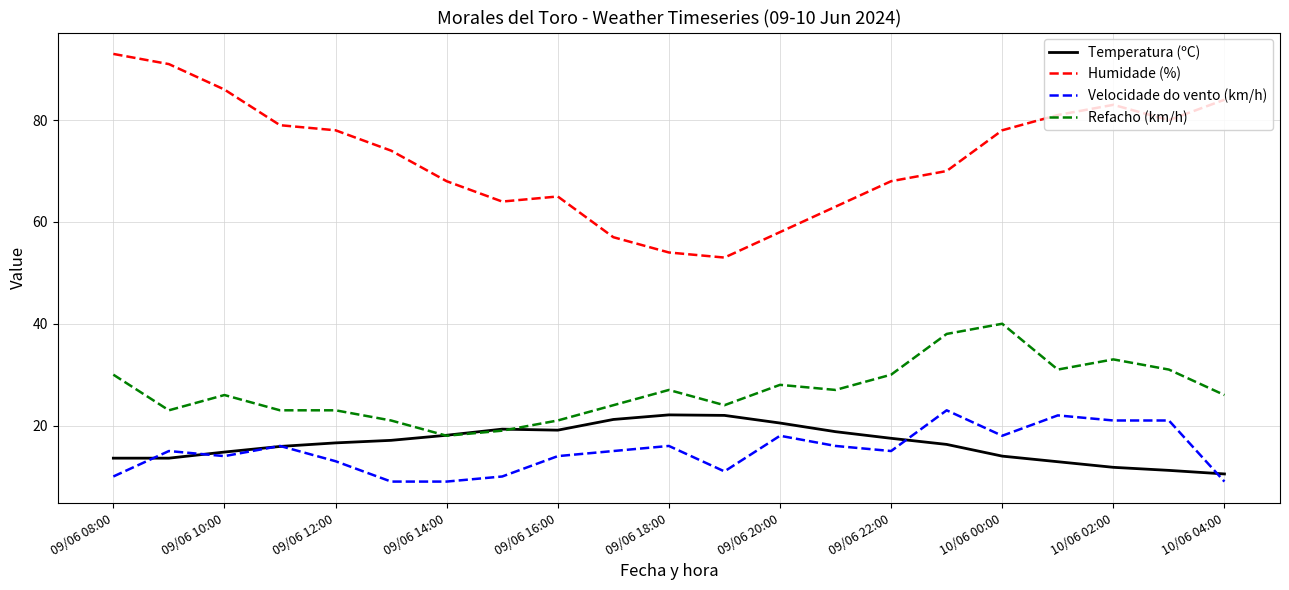

At how many categories does at least one series exceed 59?

17